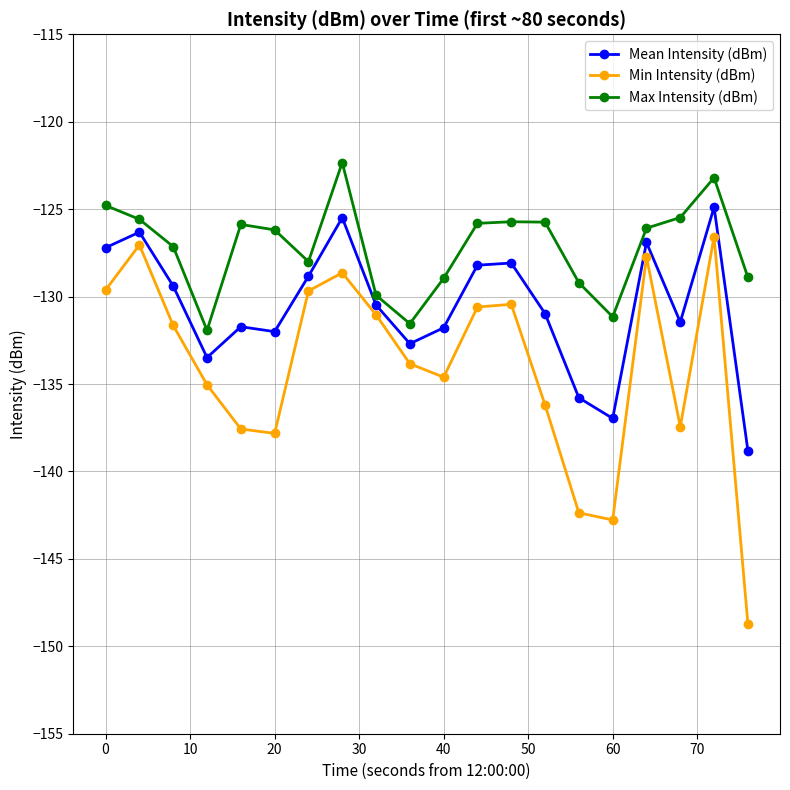

True or false: Min Intensity (dBm) has more than 0 interior local peaks.

True